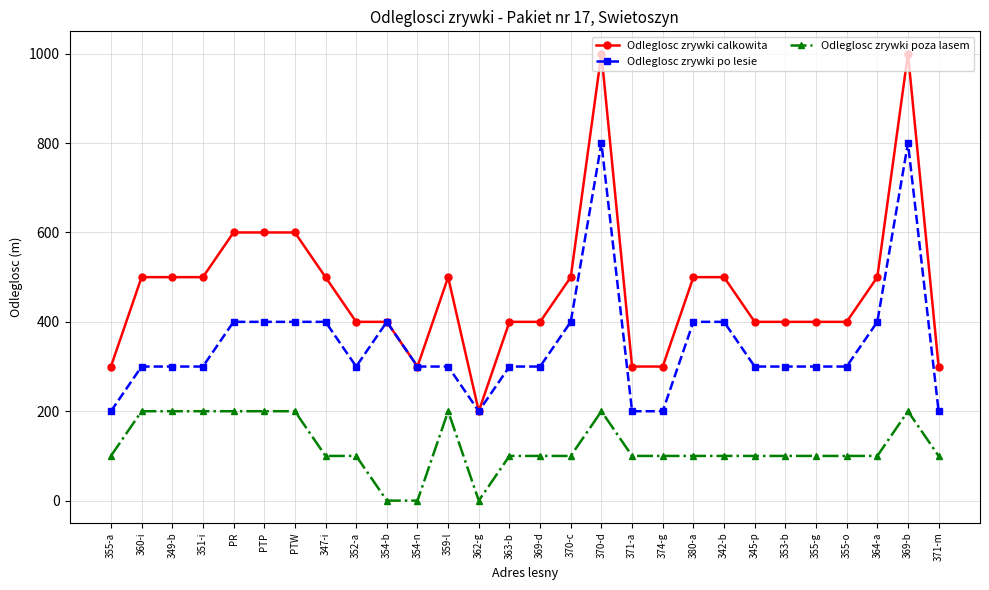

How many categories are shown in the chart?

28